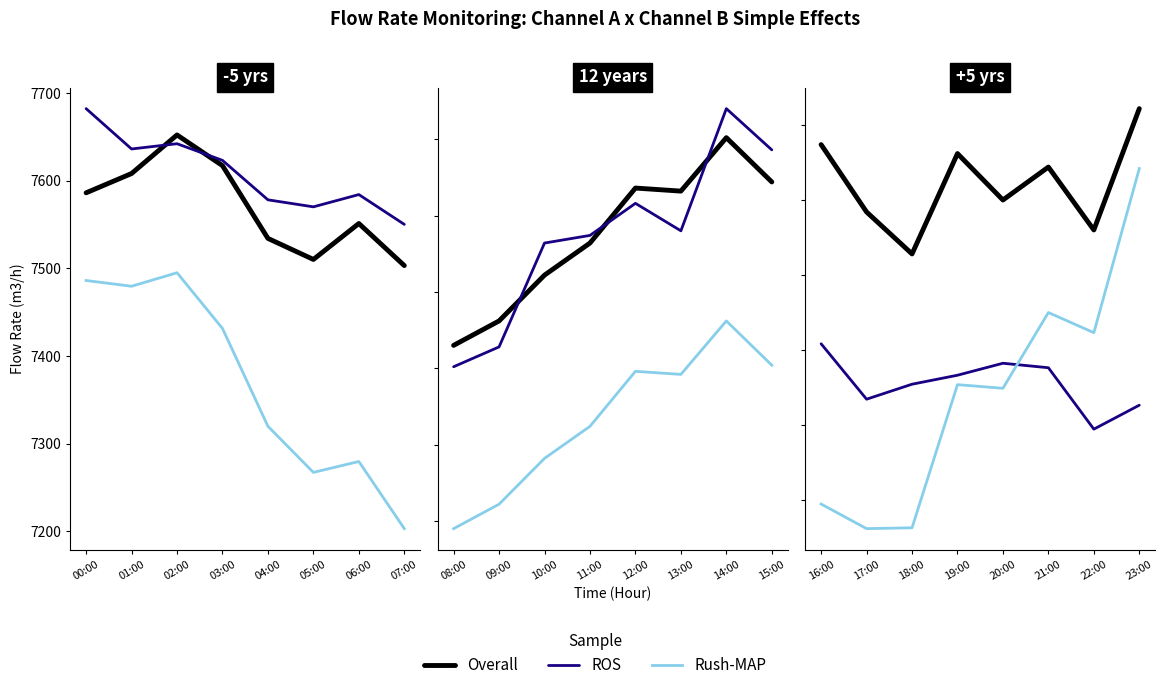

How many lines are shown in the chart?

3